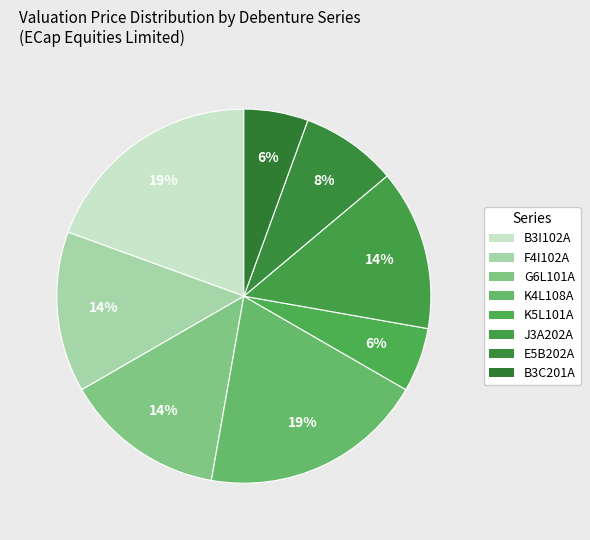

How many segments does this pie chart have?

8